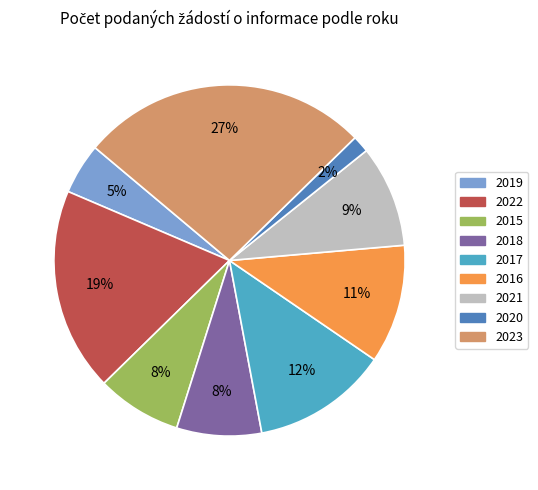

Is there a majority slice in this chart?

No